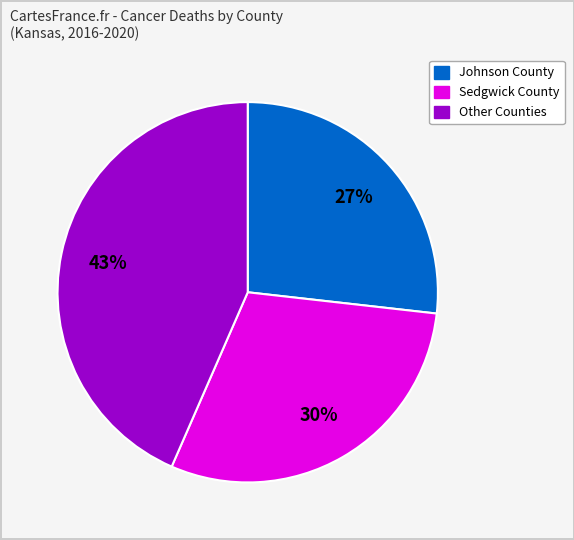

Is there any slice that represents more than half of the pie?

No